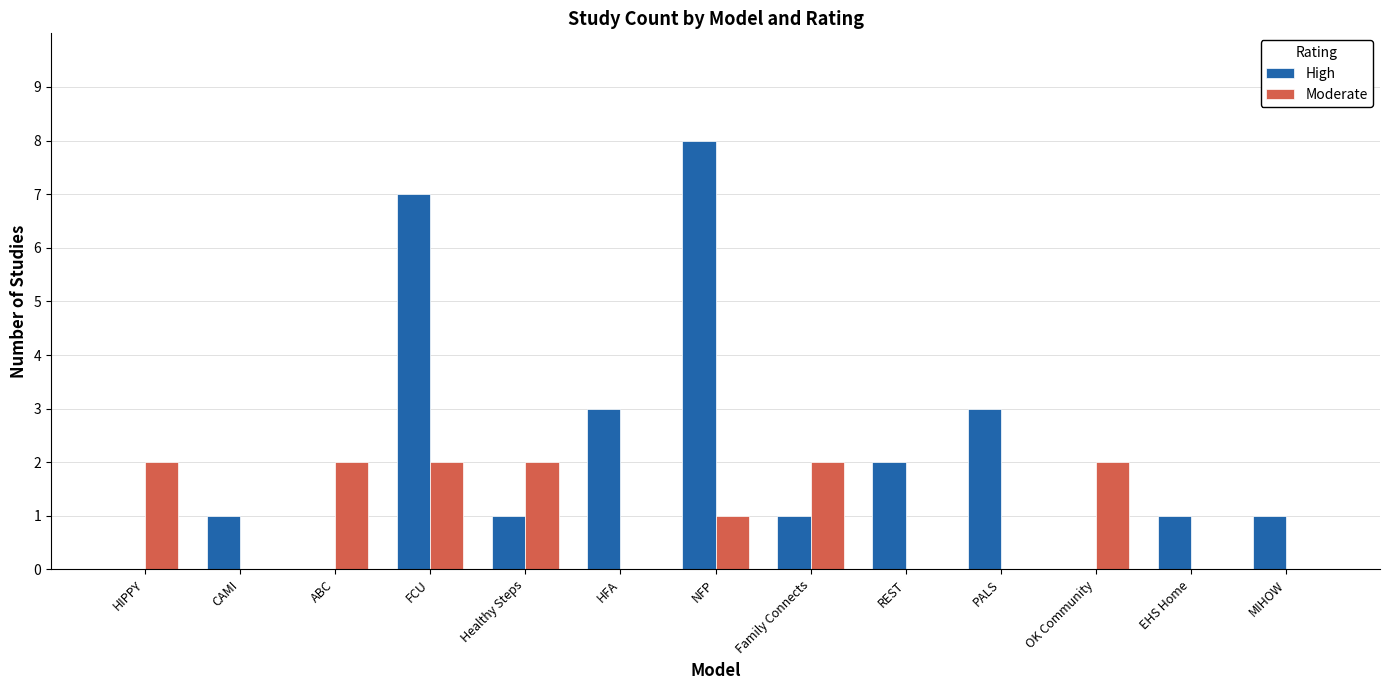

Reading left to right, what are all the values shown in this chart?

High: HIPPY=0	CAMI=1	ABC=0	FCU=7	Healthy Steps=1	HFA=3	NFP=8	Family Connects=1	REST=2	PALS=3	OK Community=0	EHS Home=1	MIHOW=1
Moderate: HIPPY=2	CAMI=0	ABC=2	FCU=2	Healthy Steps=2	HFA=0	NFP=1	Family Connects=2	REST=0	PALS=0	OK Community=2	EHS Home=0	MIHOW=0